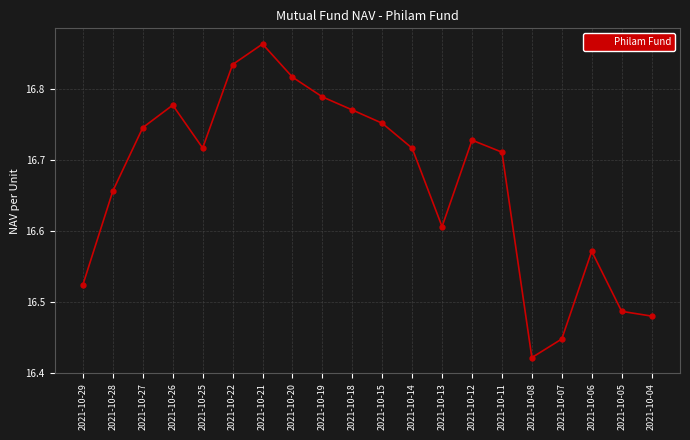

True or false: the data shows 10.6 at 2021-10-08.

False